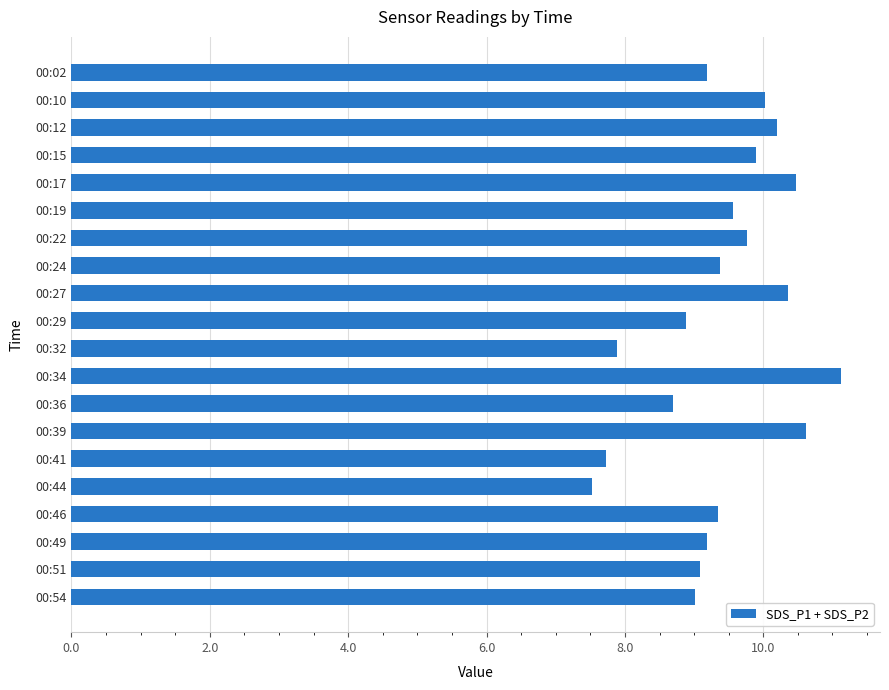

What is the value of the 20th bar from the top?

9.0